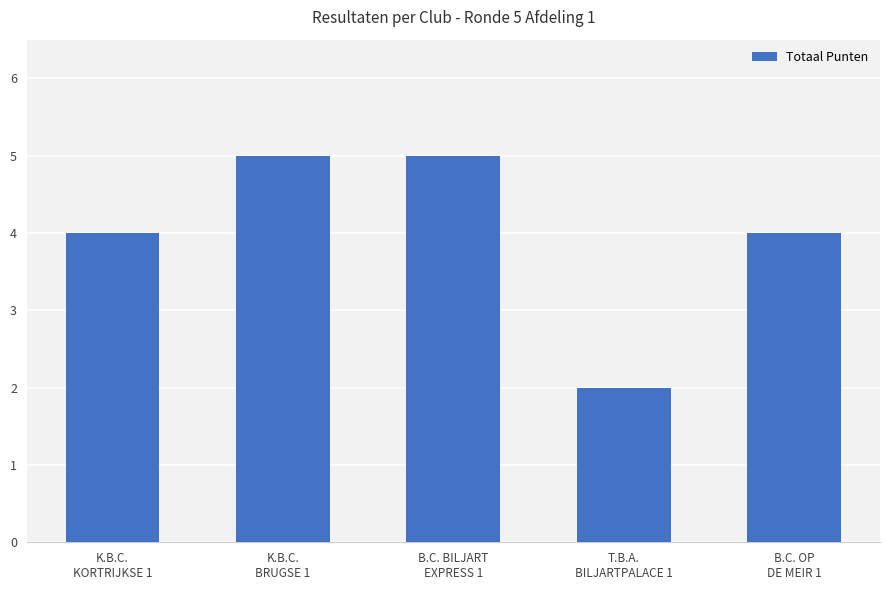

Reading left to right, extract all data points from this chart.

K.B.C.
KORTRIJKSE 1=4	K.B.C.
BRUGSE 1=5	B.C. BILJART
EXPRESS 1=5	T.B.A.
BILJARTPALACE 1=2	B.C. OP
DE MEIR 1=4